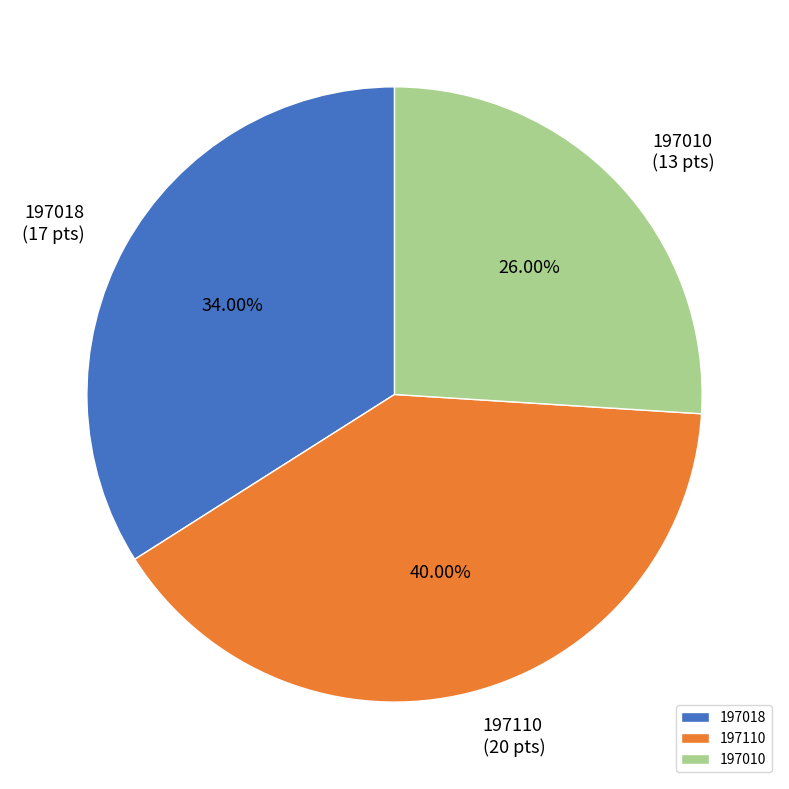

Which slice is the largest?

197110